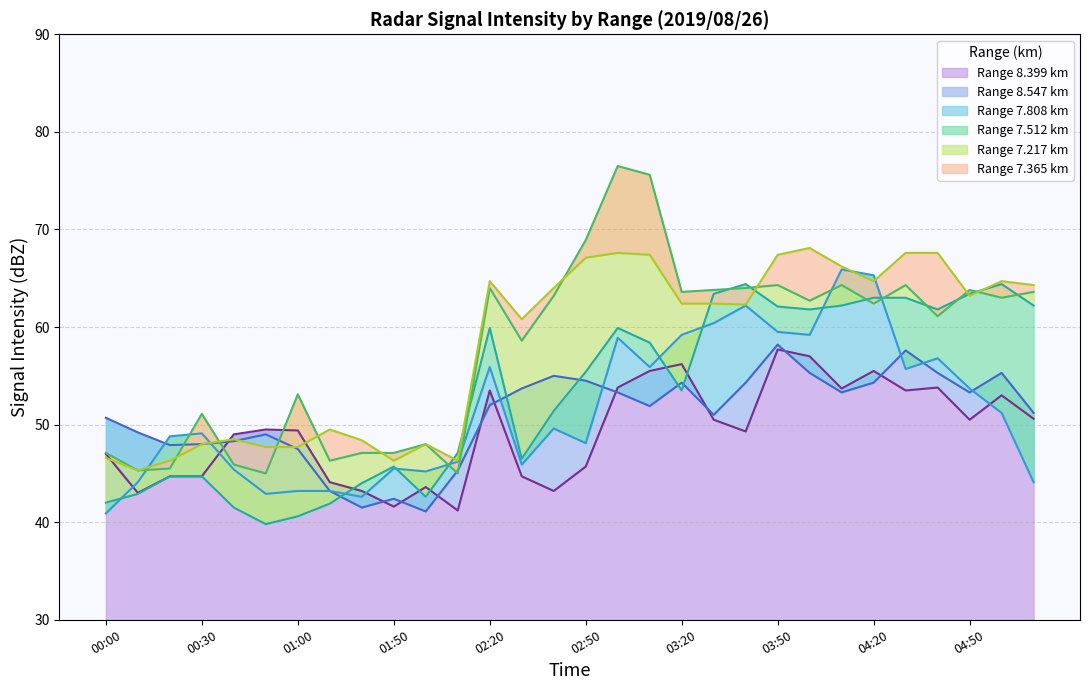

At how many categories does at least one series exceed 44?

30